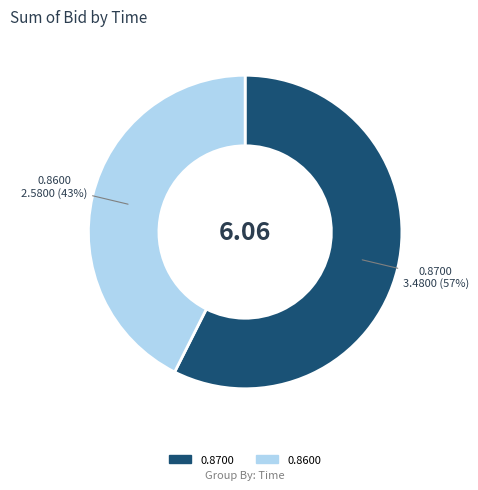

To the nearest percent, what is the combined percentage of 0.8600 and 0.8700?

100%